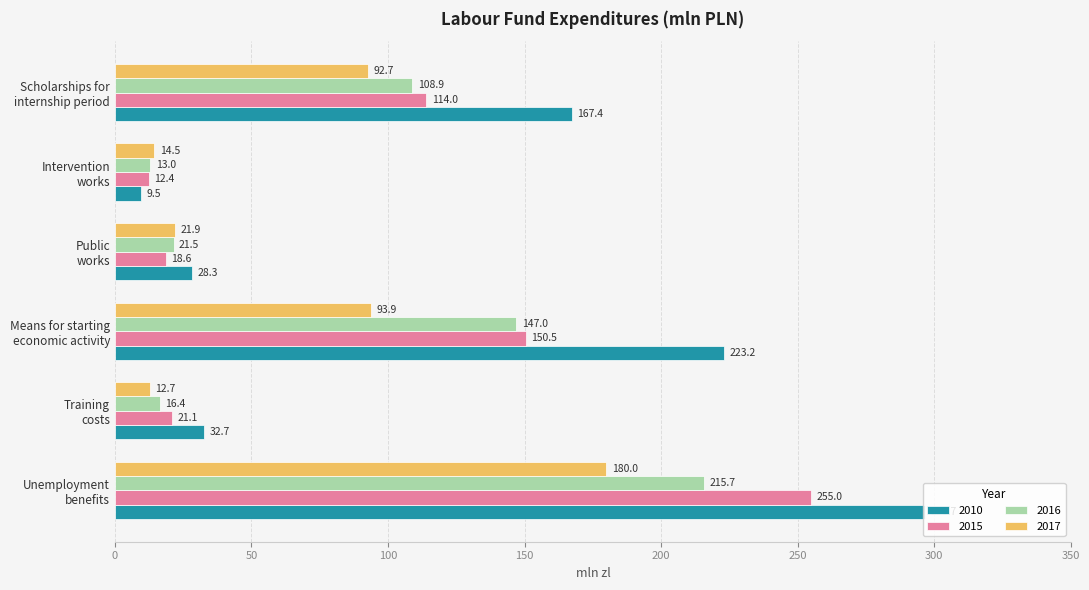

What is the difference between the maximum and second lowest values in the 2017 series?

165.5